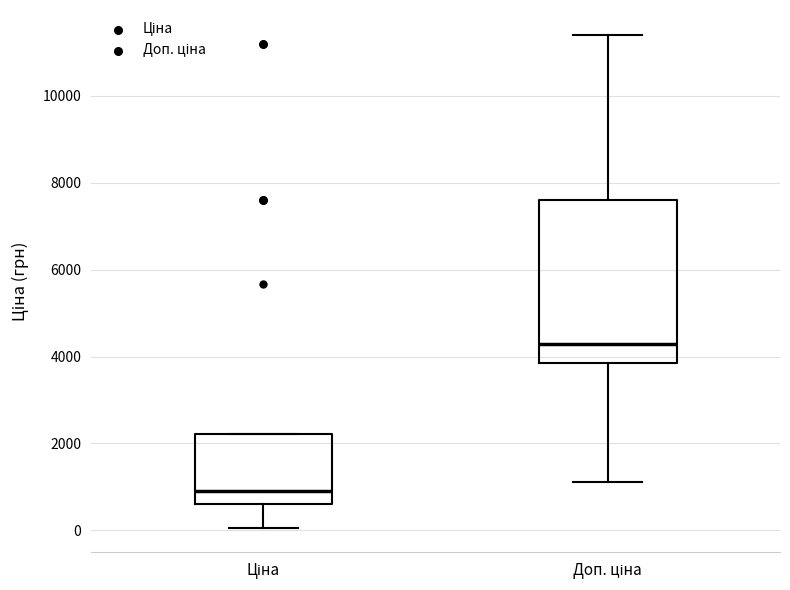

Reading left to right, transcribe this box plot: for each box, give where its median line is, the range the box spans, and where its two whiskers end, as read against the y-axis. The values are not printed on the chart, so give them approximately, as read against the axis.

Ціна: median 800, box 600 to 2200, whiskers 0 to 2200
Доп. ціна: median 4200, box 3800 to 7600, whiskers 1200 to 11400